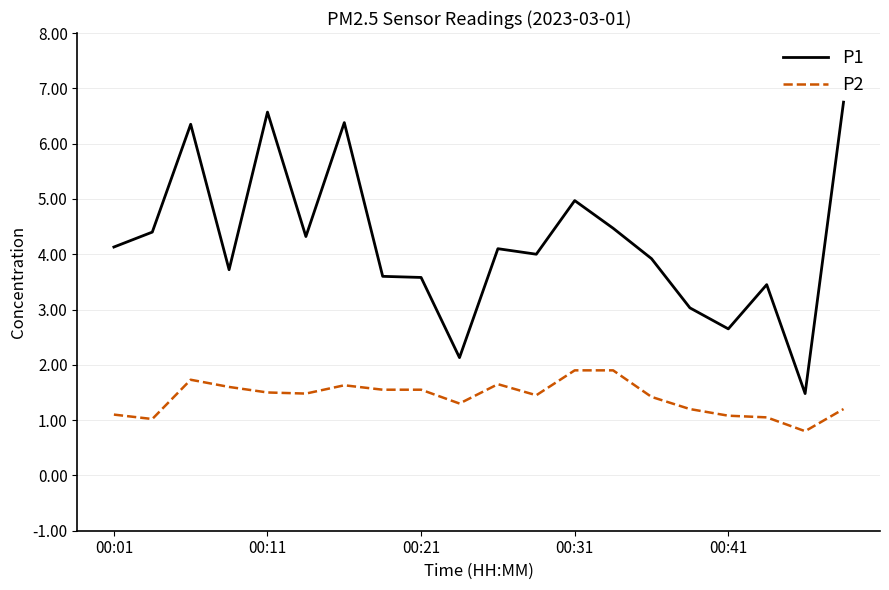

What are all the series names shown in the legend?

P1, P2